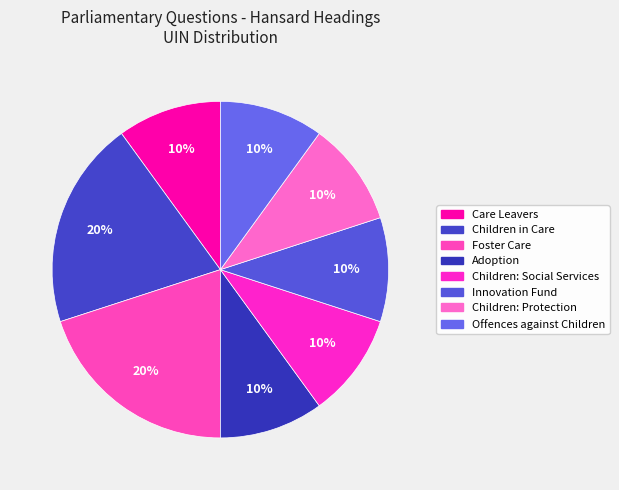

Does any single category account for the majority?

No